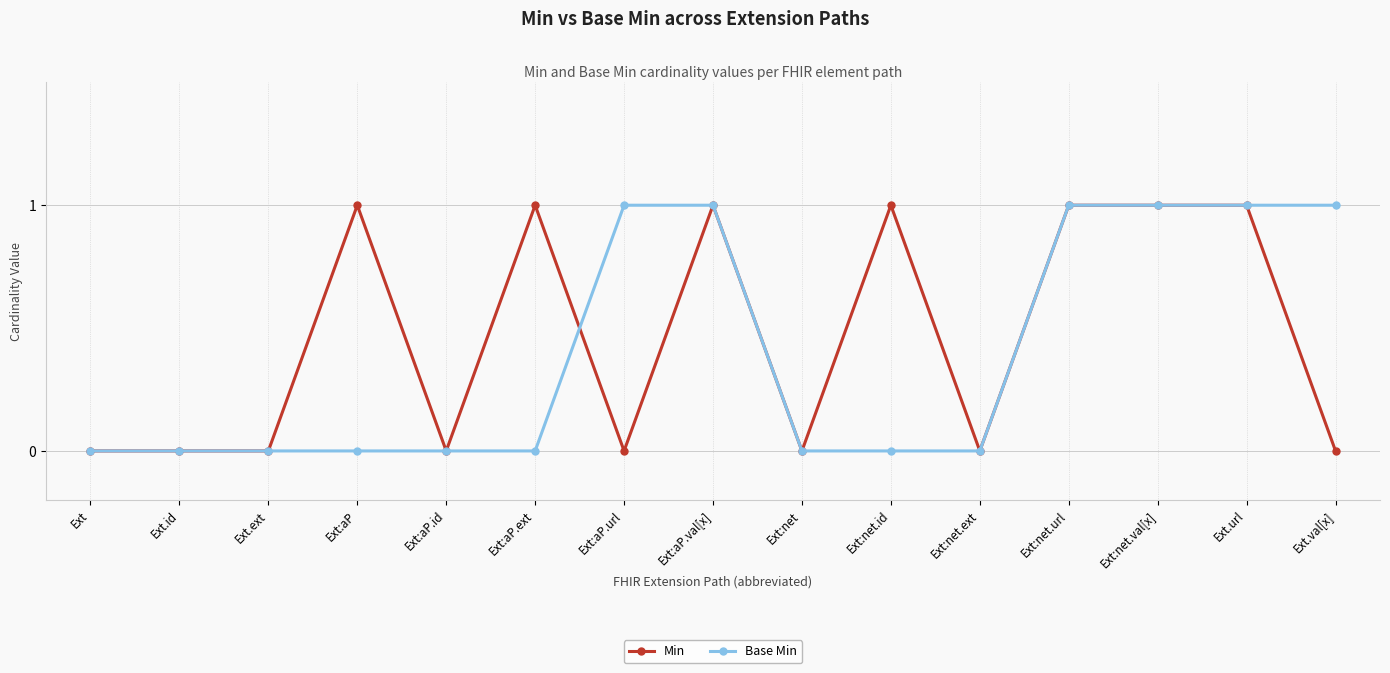

How many series are shown in this chart?

2